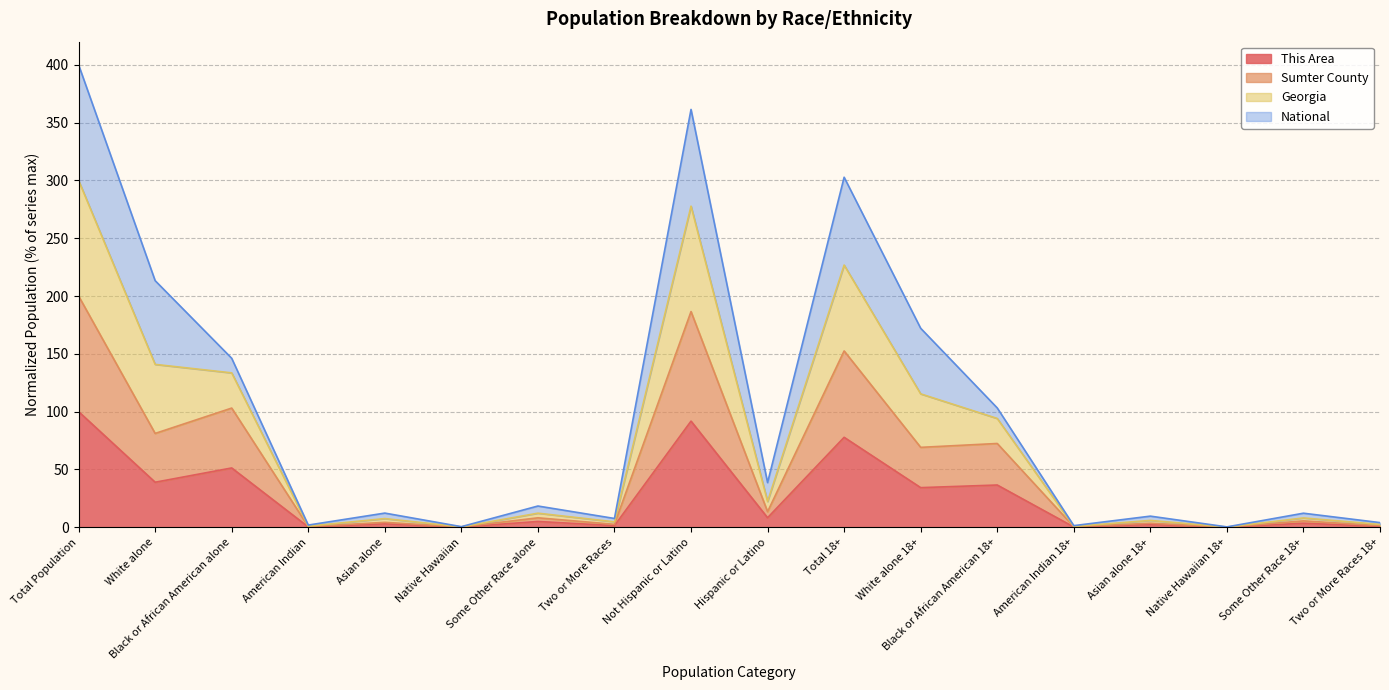

What is the highest value of the This Area series?

100.0